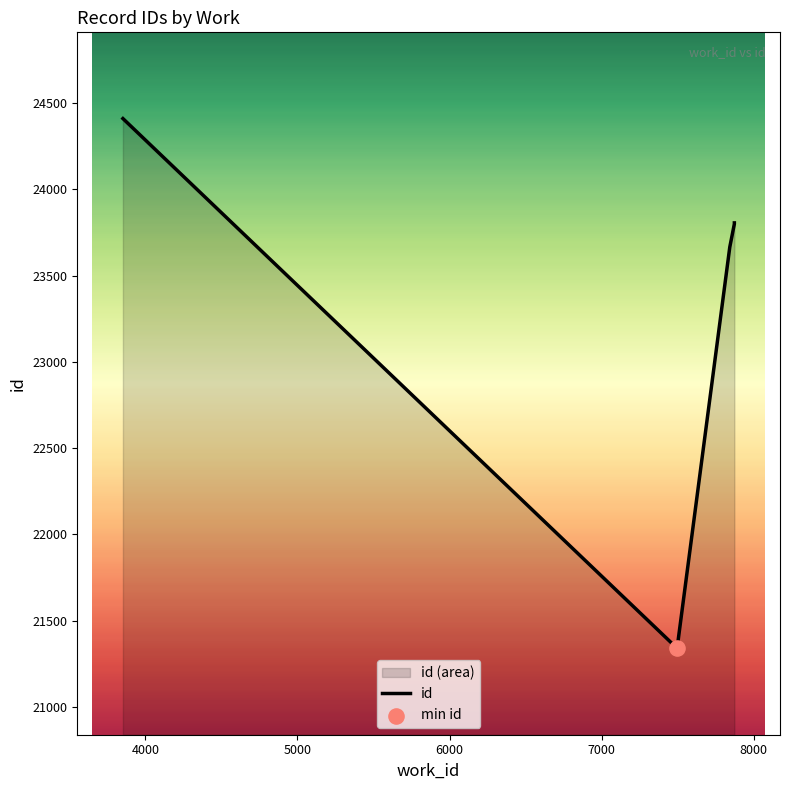

Which has a higher value, 8000 or 5000?

8000